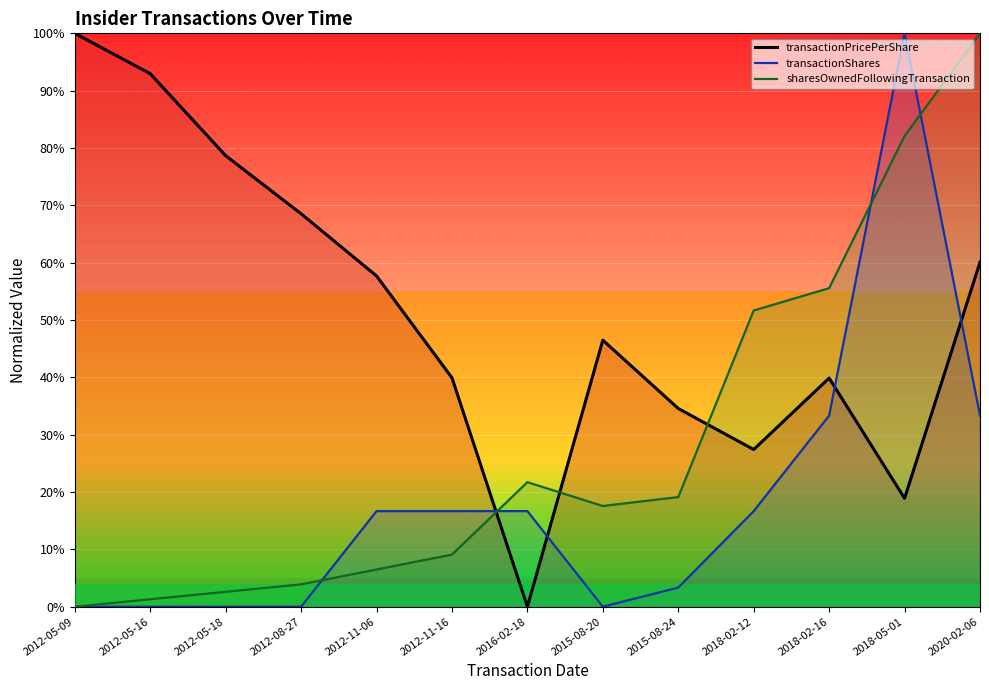

How many lines are shown in the chart?

3